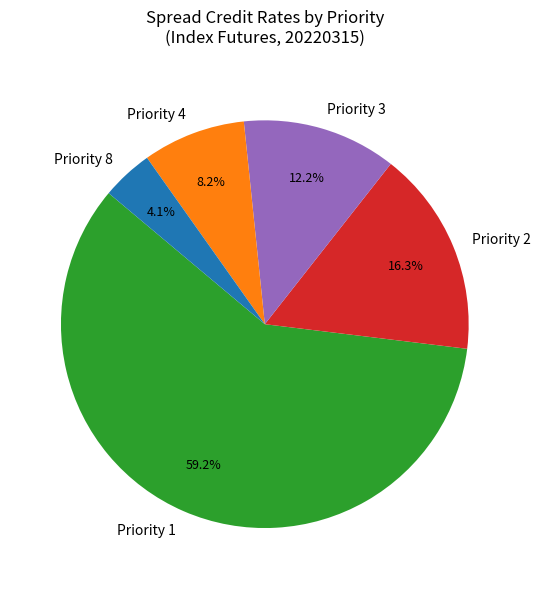

What percentage is NOT represented by Priority 1?

40.8%